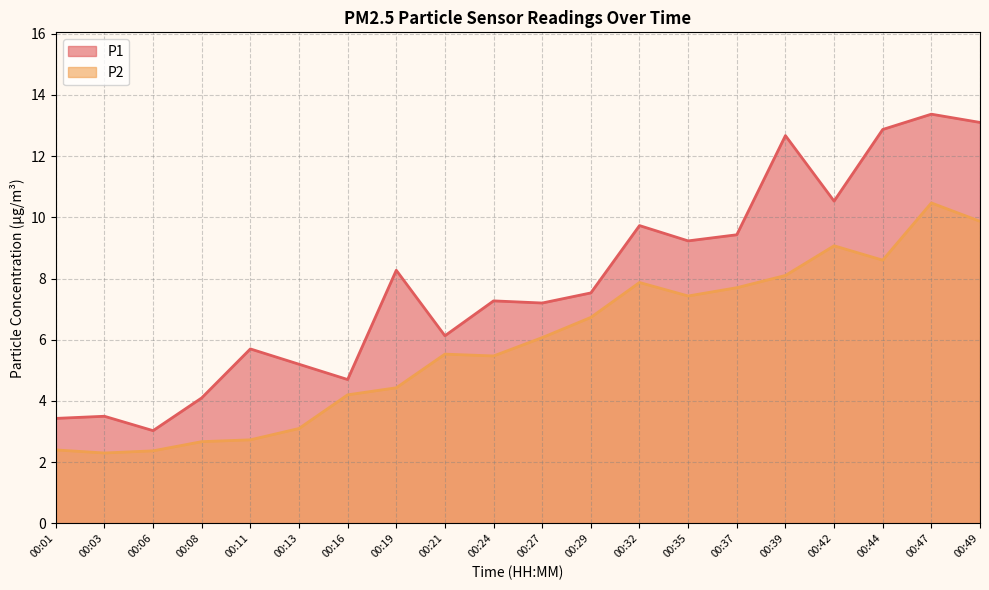

What is the sum of the P2 values at 00:01 and 00:16?

6.6